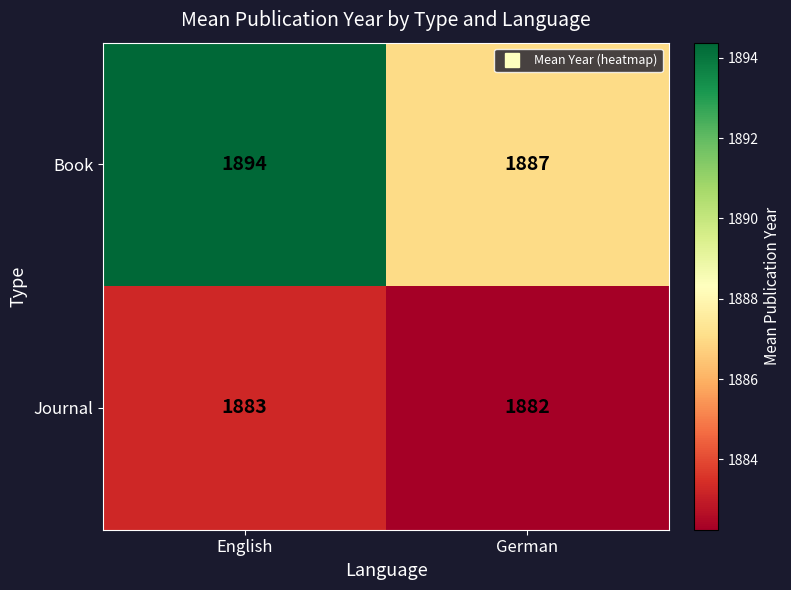

At which category is the sum across all series the highest?

English